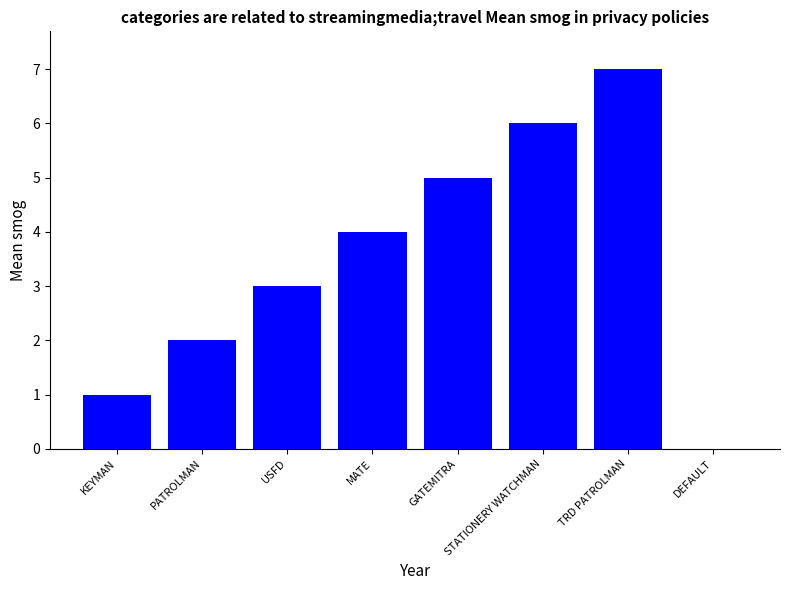

What is the sum of the values at PATROLMAN and USFD?

5